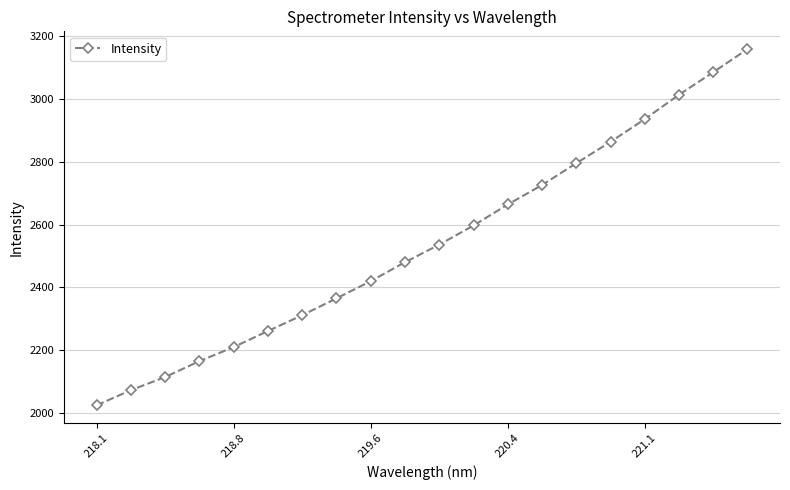

Reading right to left, transcribe all the data shown in this chart.

3159.3	3085.8	3014.0	2936.3	2863.9	2795.8	2726.3	2664.3	2597.4	2536.3	2480.4	2420.0	2365.3	2311.4	2261.2	2210.0	2165.1	2114.5	2072.6	2024.5